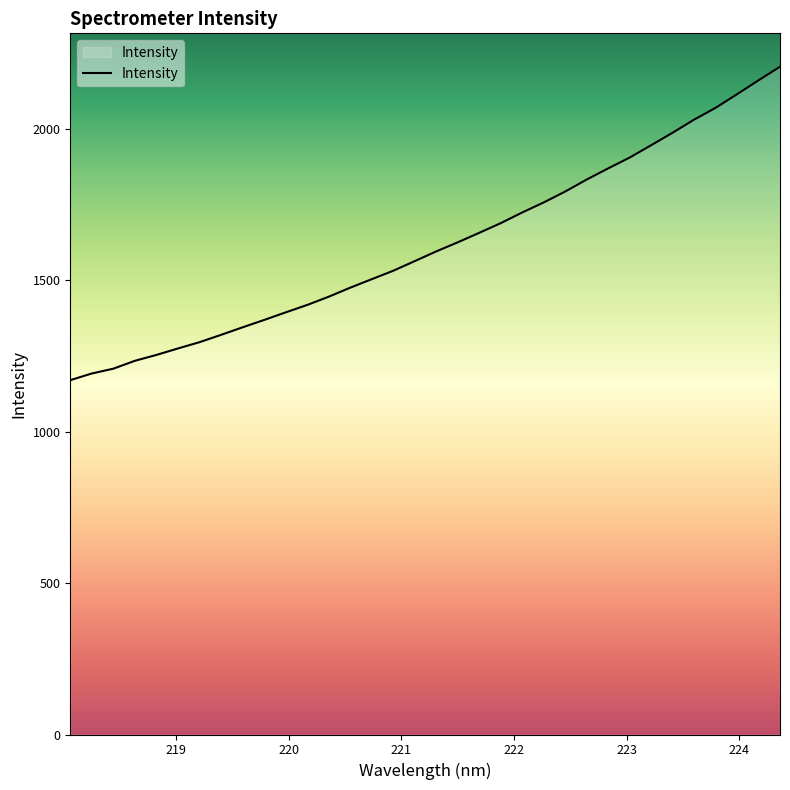

What is the smallest value displayed?

1170.5